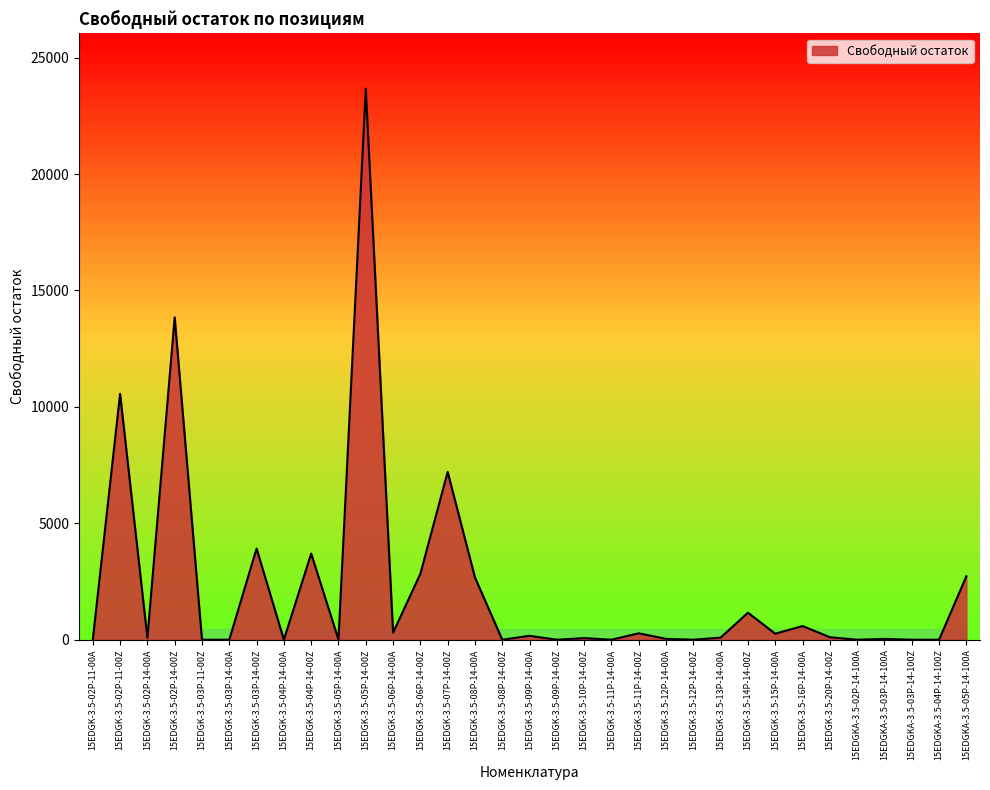

What is the change in value from 15EDGK-3.5-04P-14-00A to 15EDGK-3.5-16P-14-00A?

+588